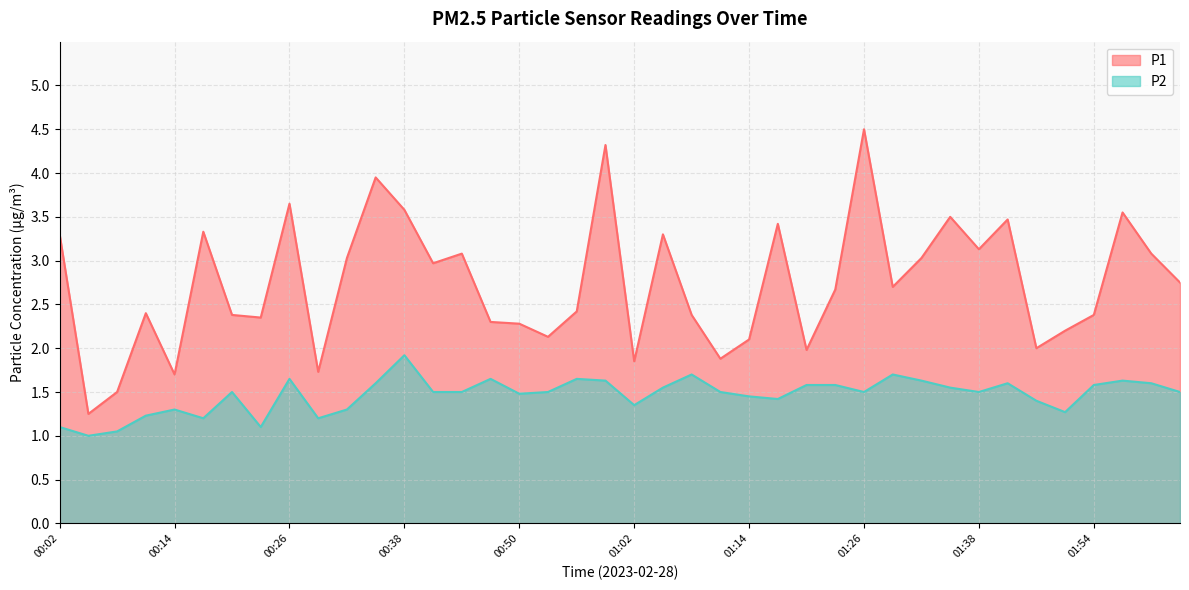

True or false: P2 and P1 cross at least once.

False